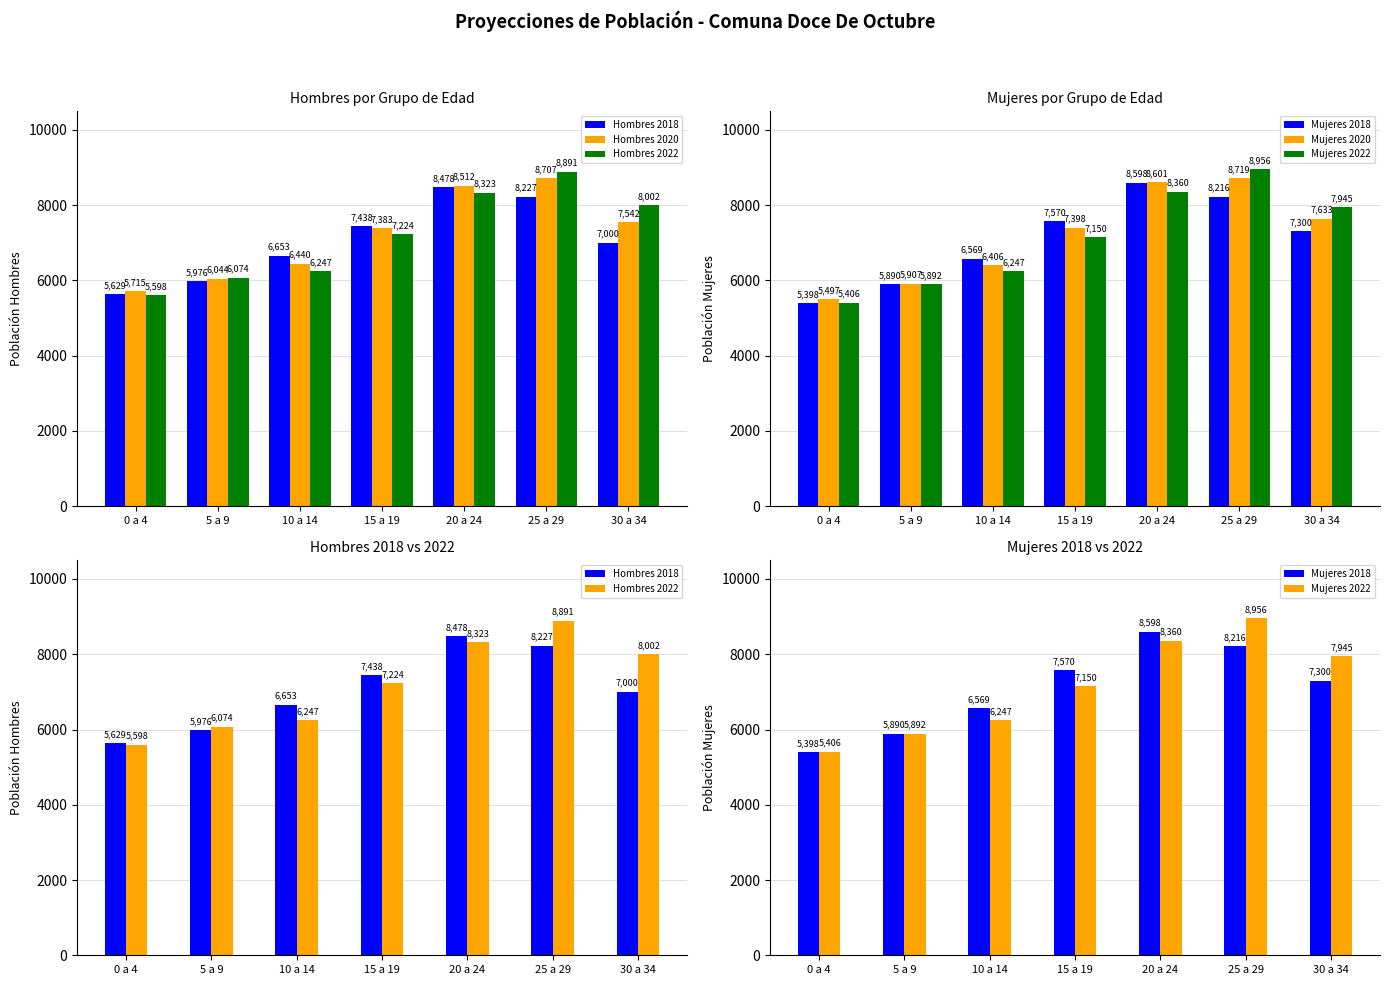

At which label does Mujeres 2018 first exceed 7300?

15 a 19